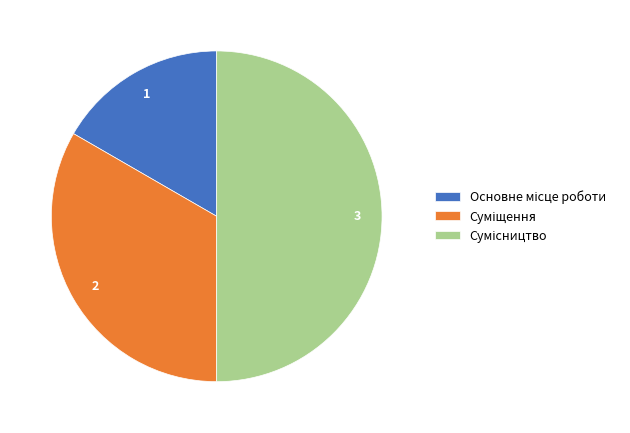

Is it true that Сумісництво is 50% of the pie?

True